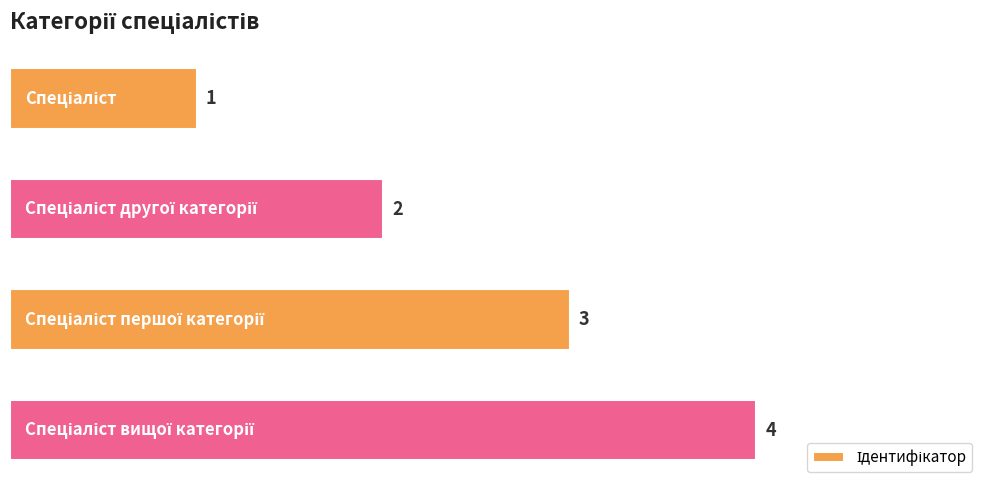

What is the difference between the second highest and second lowest values?

1